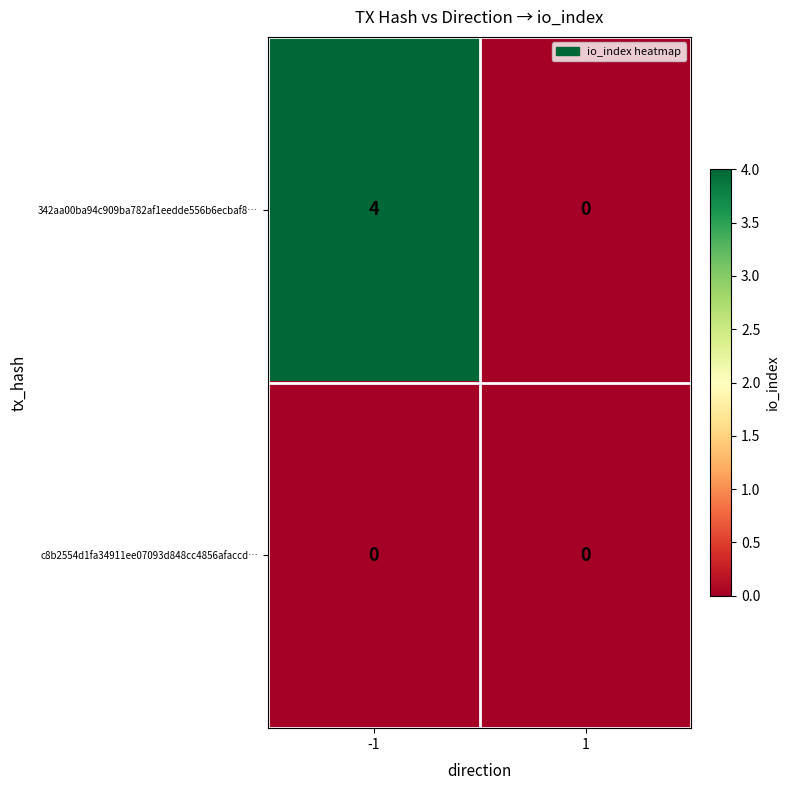

Which series has the largest total across all categories?

342aa00ba94c909ba782af1eedde556b6ecbaf8…